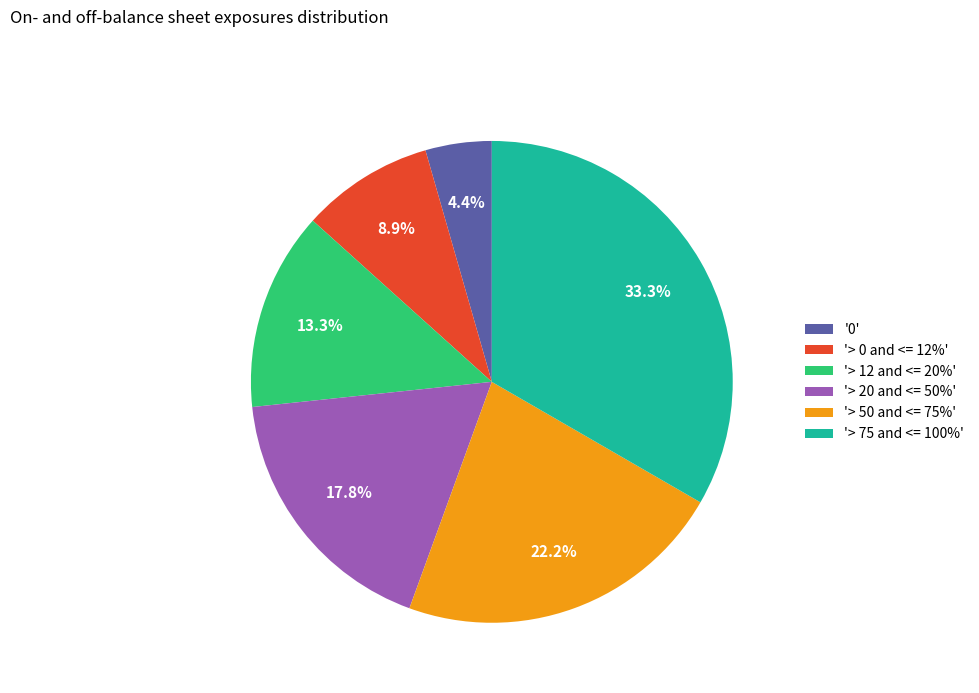

Approximately how many times larger is the value at '> 0 and <= 12%' compared to '> 75 and <= 100%'?

0.3